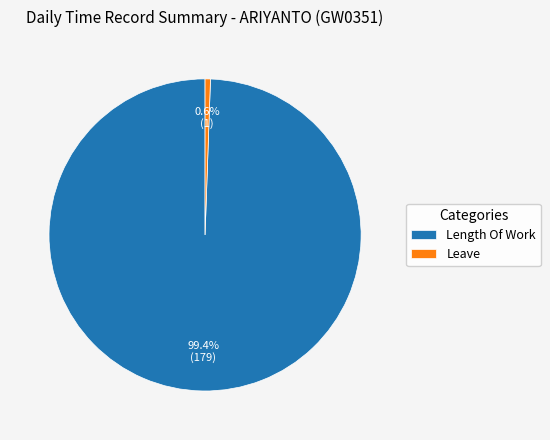

Count the number of slices in the pie.

2